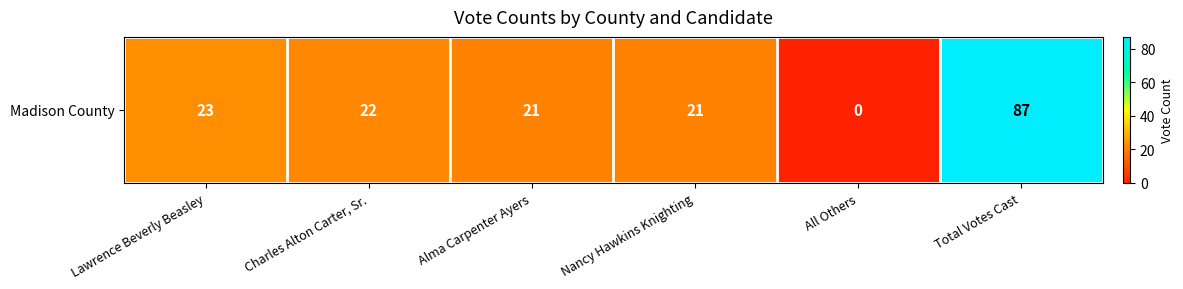

The value at Alma Carpenter Ayers is 29. True or false?

False